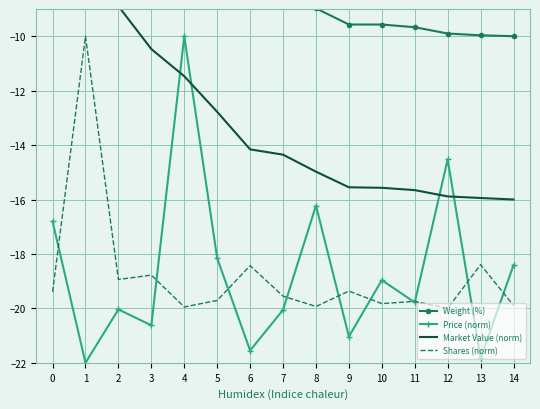

How many negative values does the Weight (%) series have?

13